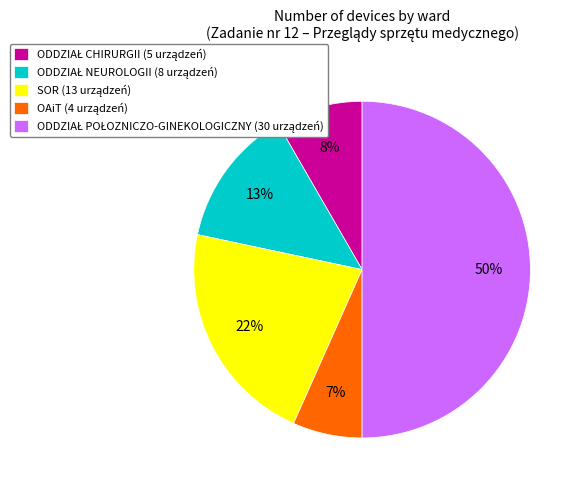

To the nearest percent, what is the difference between the largest and smallest slice percentages?

43%